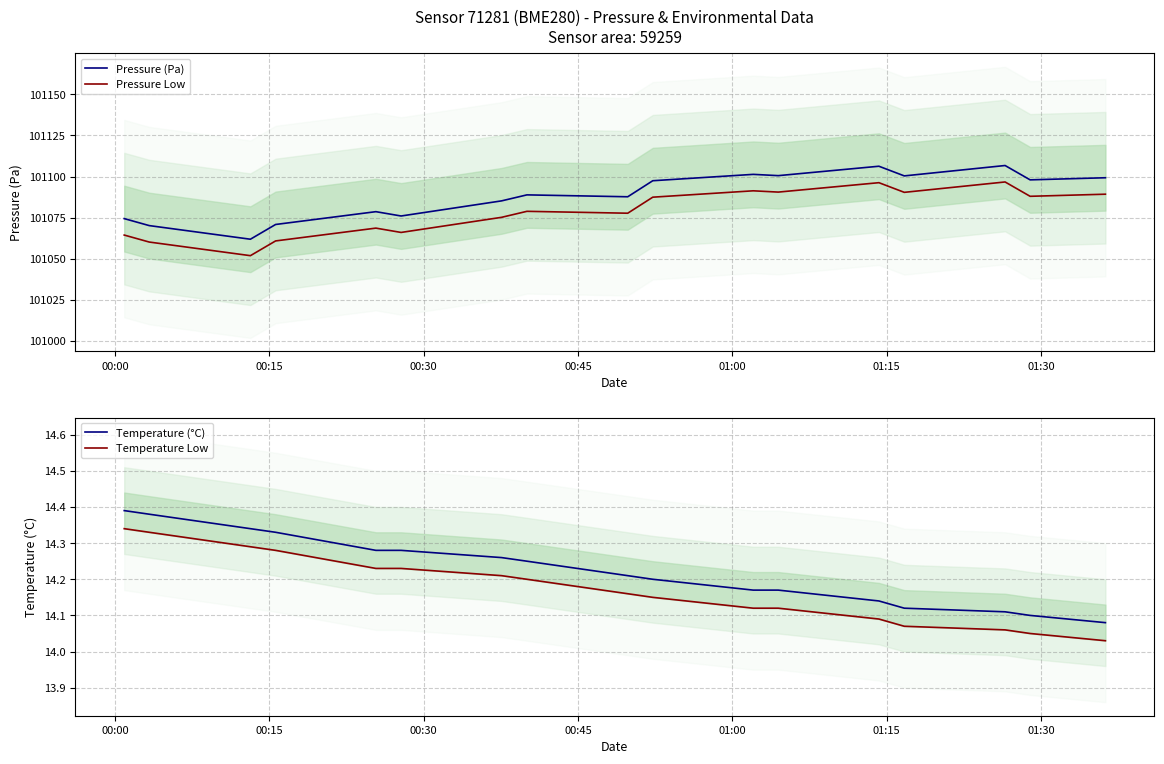

Which series has the largest range (max minus min)?

Pressure (Pa)